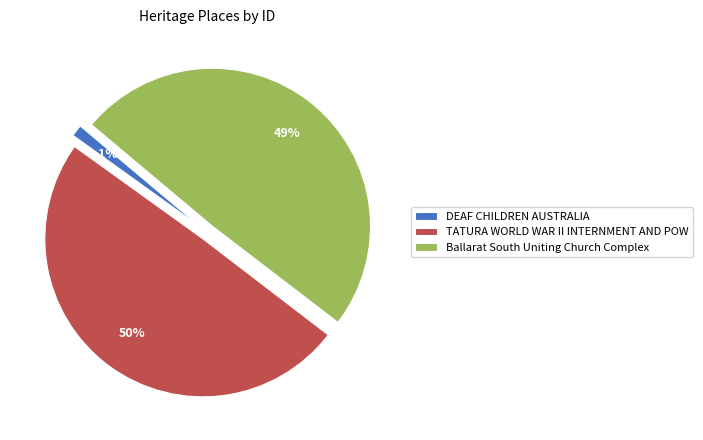

To the nearest percent, what portion does DEAF CHILDREN AUSTRALIA represent?

1%